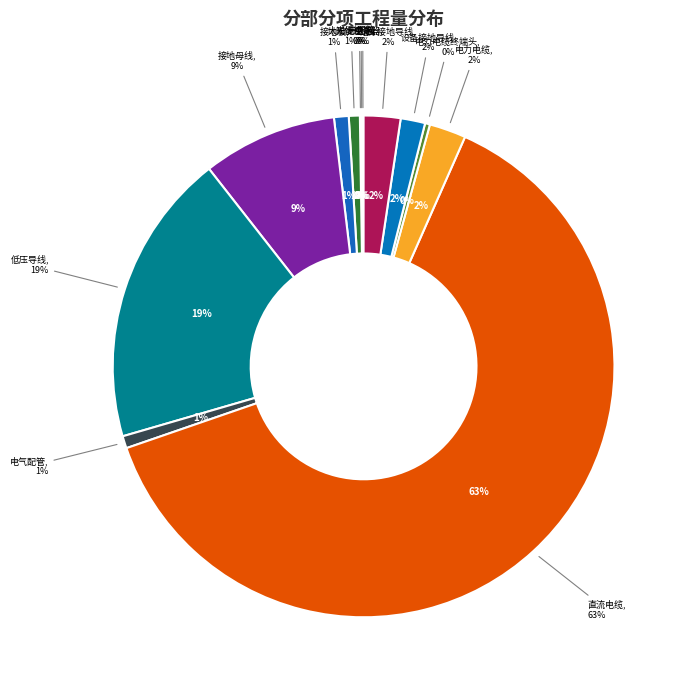

Which slice is the smallest?

并网箱